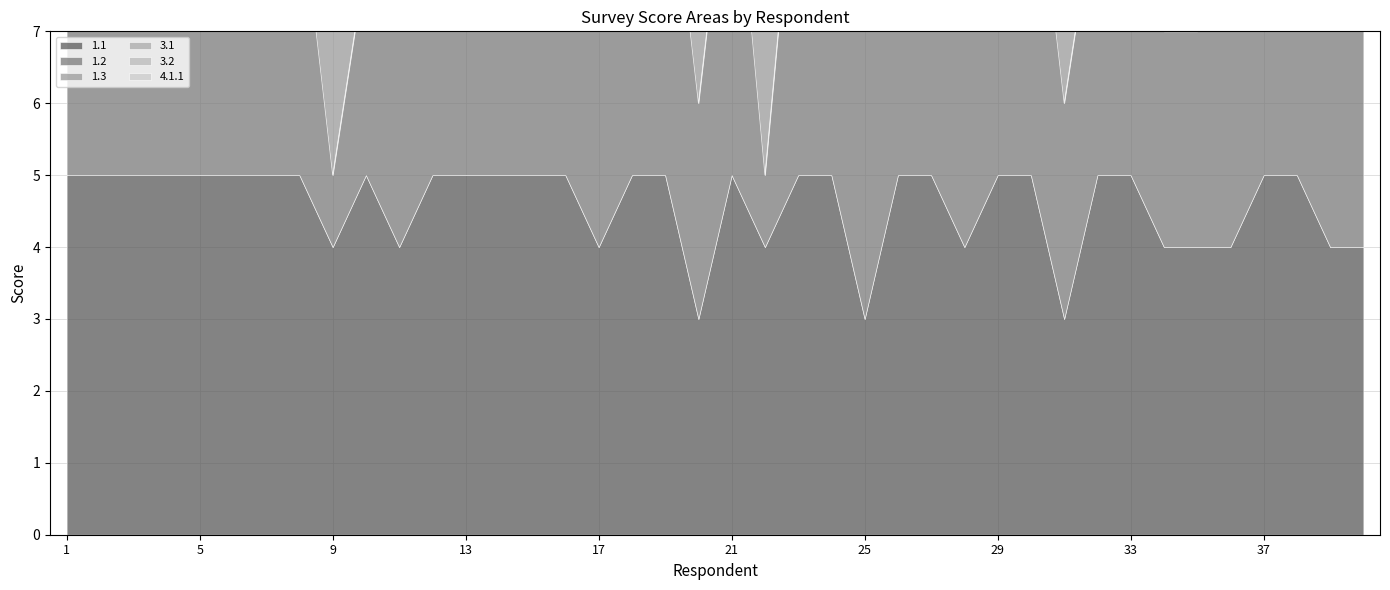

Between 31 and 28, which is larger?

28